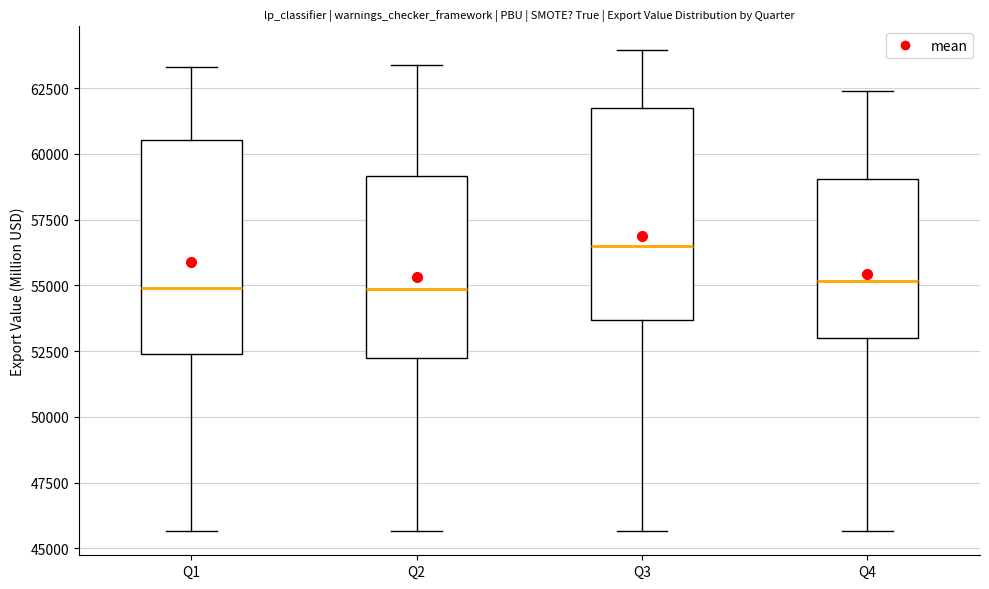

Reading left to right, read every box against the y-axis: the position of its median line, the range the box covers, and the ends of its whiskers. The values are not printed on the chart, so give them approximately, as read against the axis.

Q1: median 55000, box 52500 to 60500, whiskers 45500 to 63500
Q2: median 55000, box 52000 to 59000, whiskers 45500 to 63500
Q3: median 56500, box 53500 to 61500, whiskers 45500 to 64000
Q4: median 55000, box 53000 to 59000, whiskers 45500 to 62500